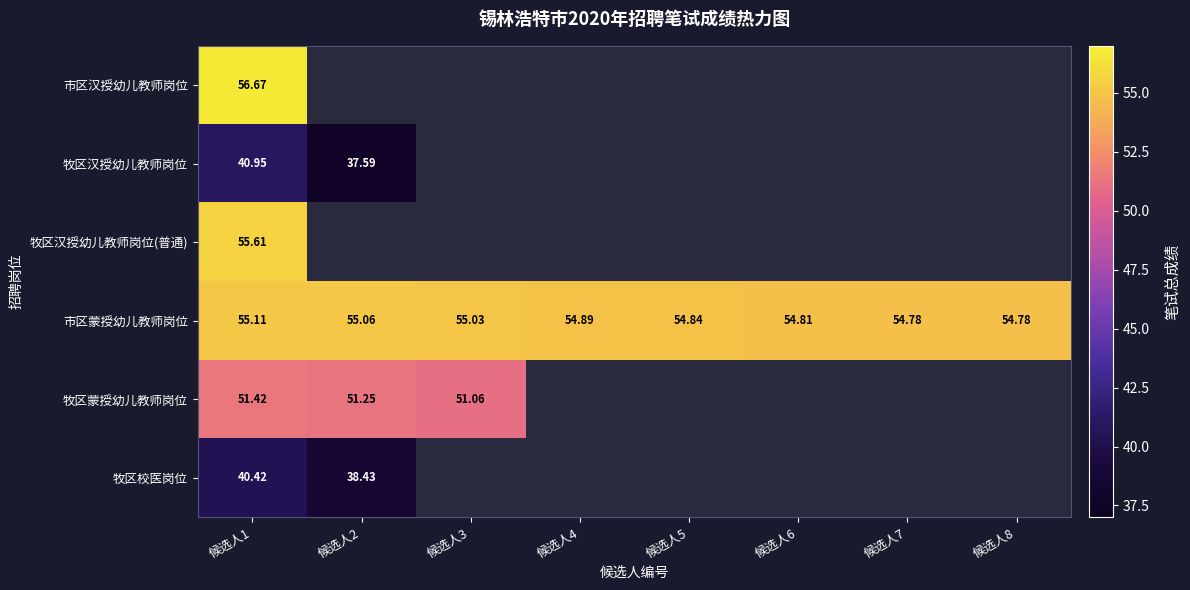

Which category has the lowest value in the 牧区蒙授幼儿教师岗位 series?

候选人3